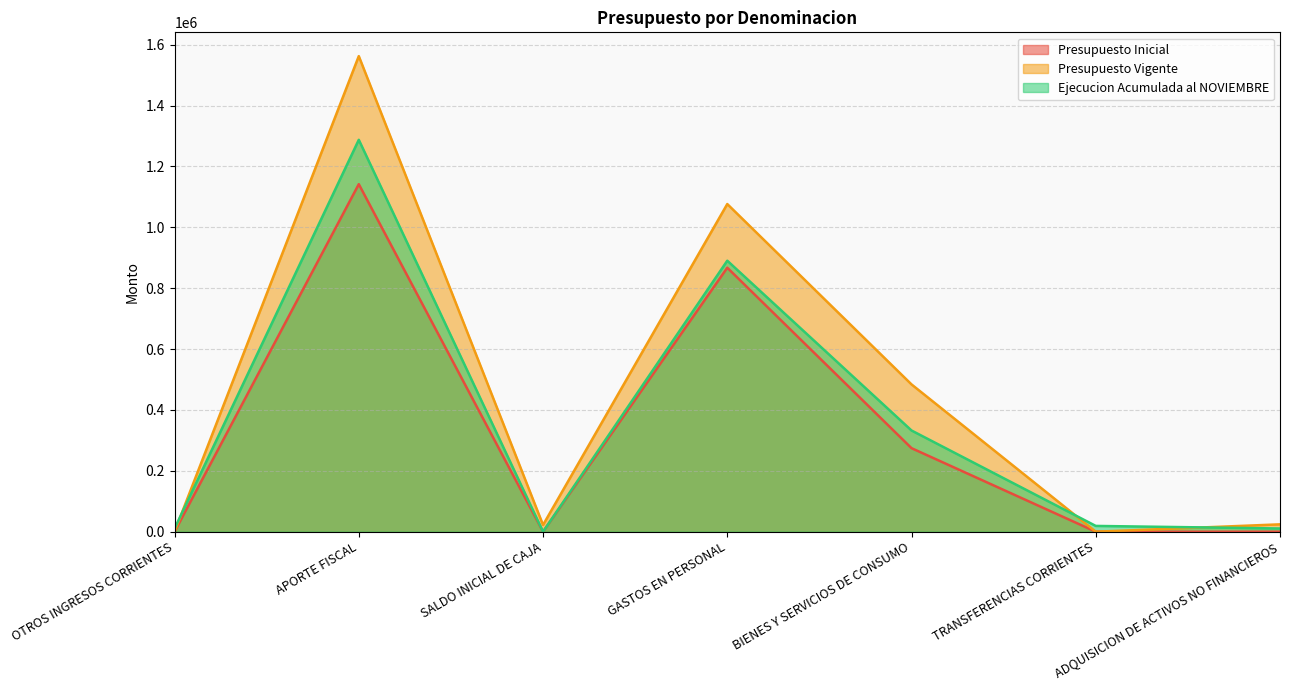

True or false: Presupuesto Inicial and Ejecucion Acumulada al NOVIEMBRE cross at least once.

False